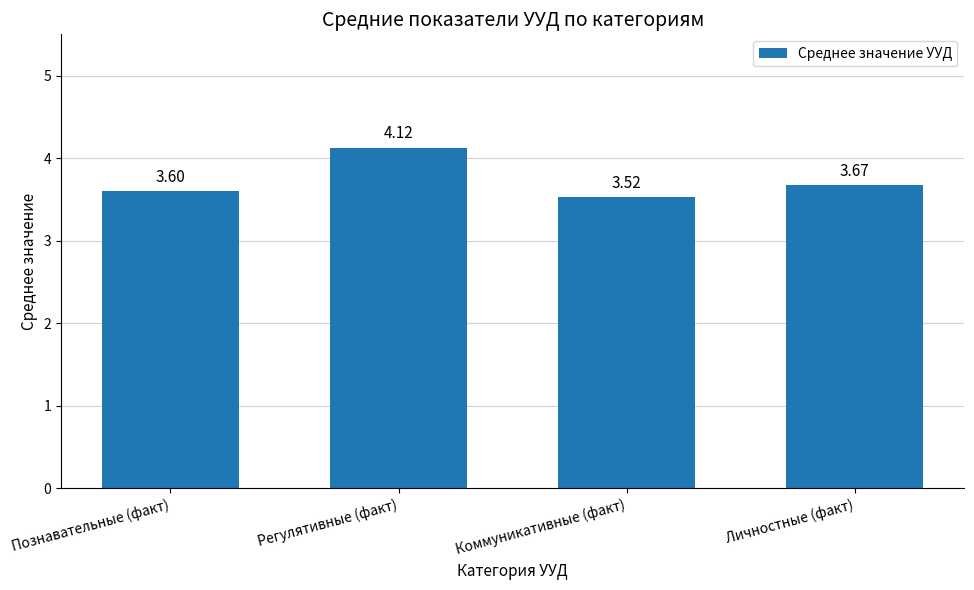

Rank the categories by value from highest to lowest.

Регулятивные (факт), Личностные (факт), Познавательные (факт), Коммуникативные (факт)